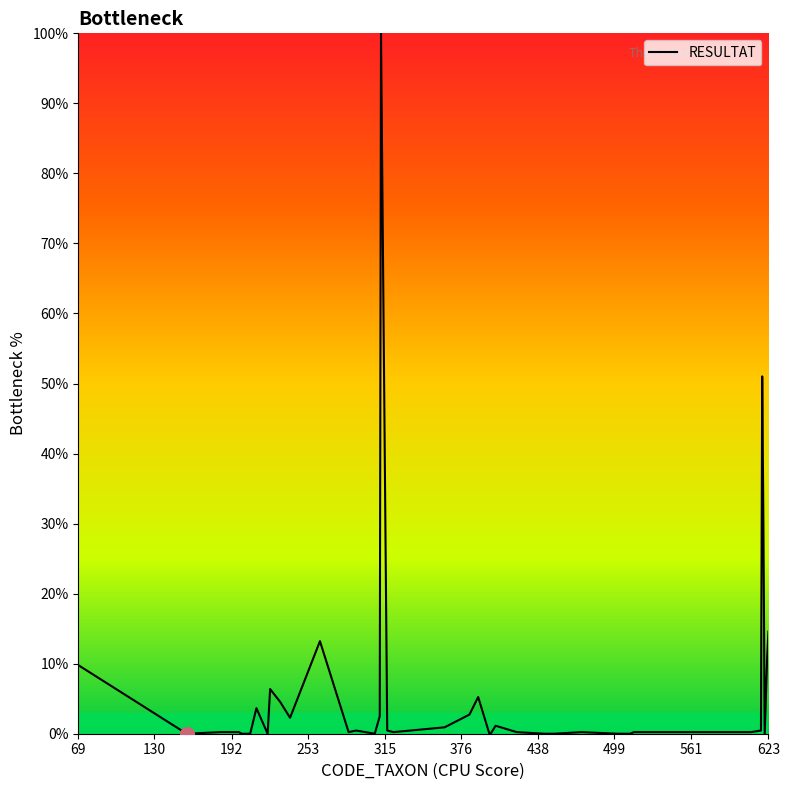

Does the chart display data point markers on the line(s)?

No